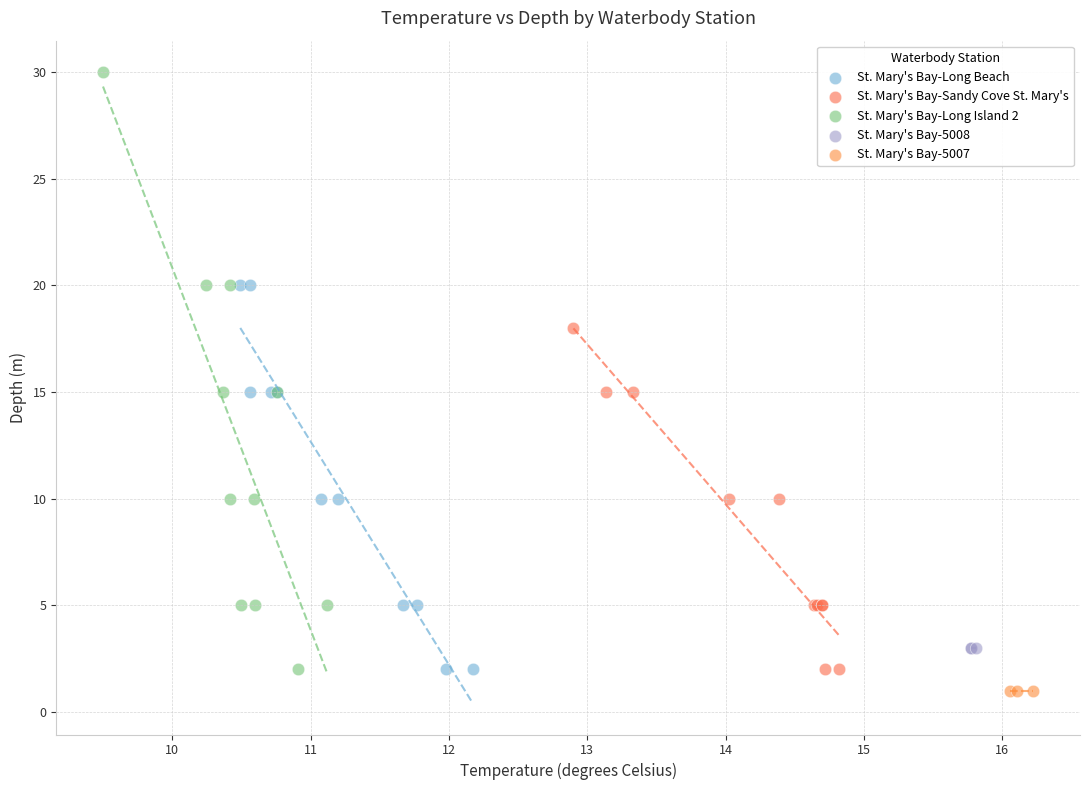

What are all the series names shown in the legend?

St. Mary's Bay-Long Beach, St. Mary's Bay-Sandy Cove St. Mary's, St. Mary's Bay-Long Island 2, St. Mary's Bay-5008, St. Mary's Bay-5007